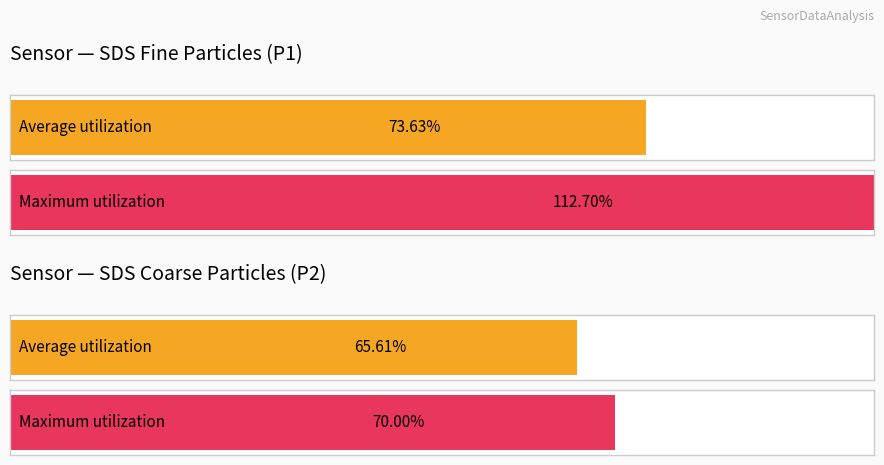

Which series has the largest range (max minus min)?

SDS_P1